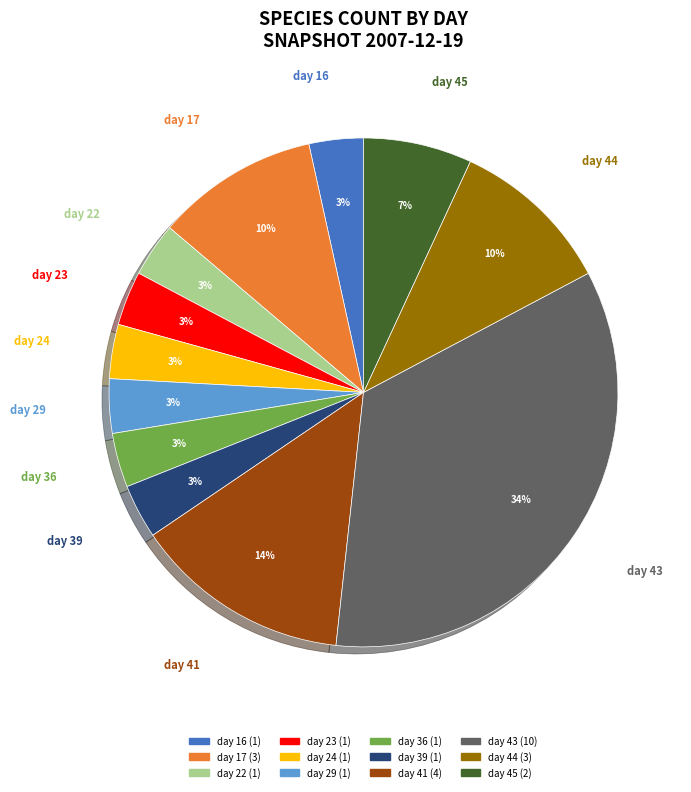

What is the largest slice in the pie chart?

day 43